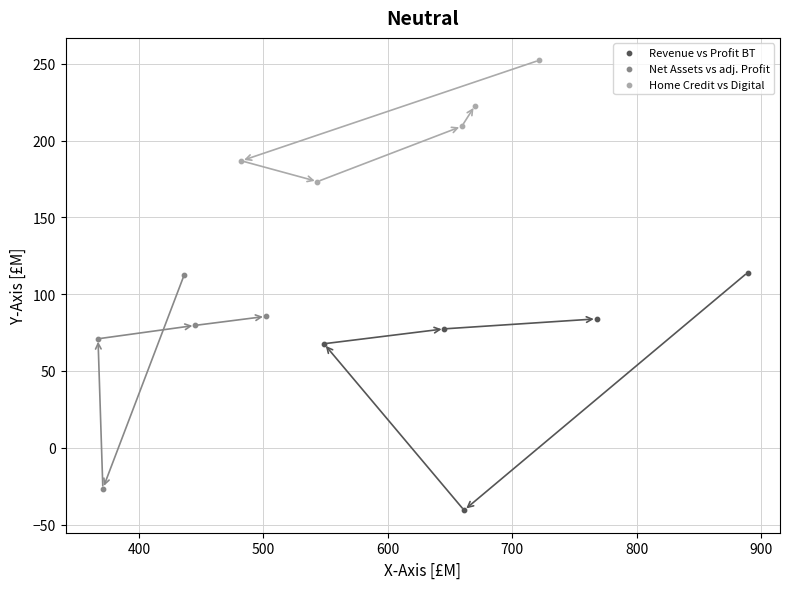

Which series contains the lowest Y value?

Revenue vs Profit BT